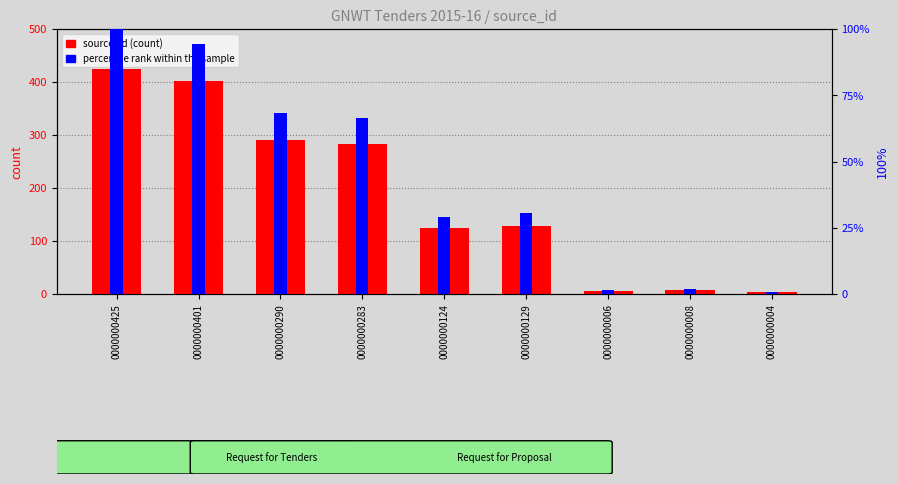

Where does the percentile rank within the sample series first go above 30?

0000000425